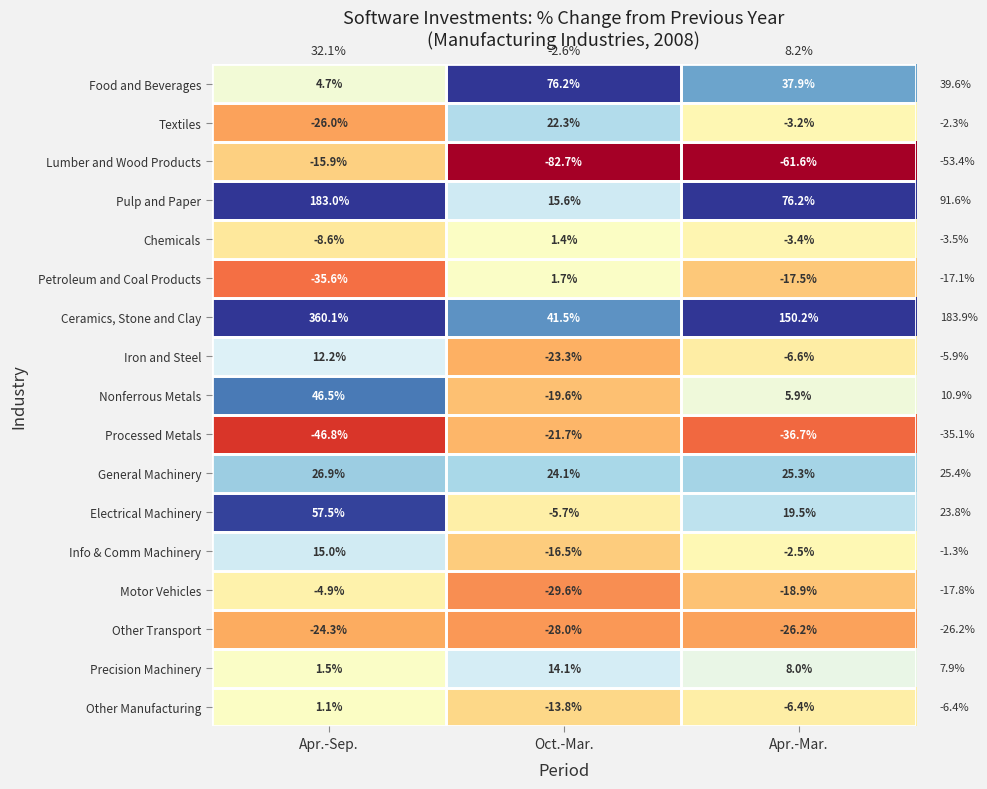

List the series in order of their peak value, lowest first.

Other Transport, Processed Metals, Lumber and Wood Products, Motor Vehicles, Other Manufacturing, Chemicals, Petroleum and Coal Products, Iron and Steel, Precision Machinery, Info & Comm Machinery, Textiles, General Machinery, Nonferrous Metals, Electrical Machinery, Food and Beverages, Pulp and Paper, Ceramics, Stone and Clay